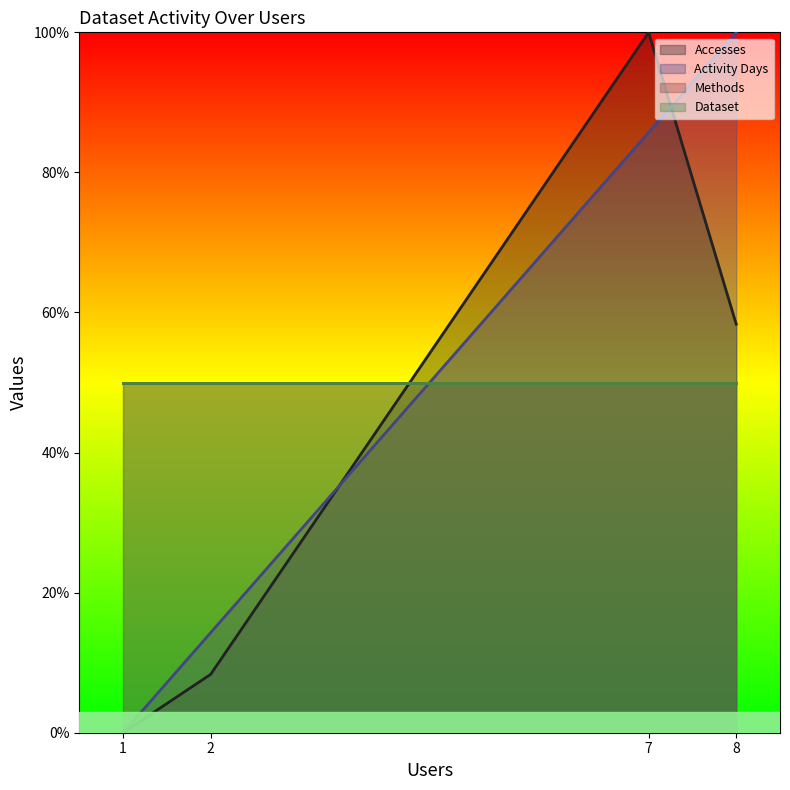

What is the difference between the Accesses values at 8 and 1?

58.3